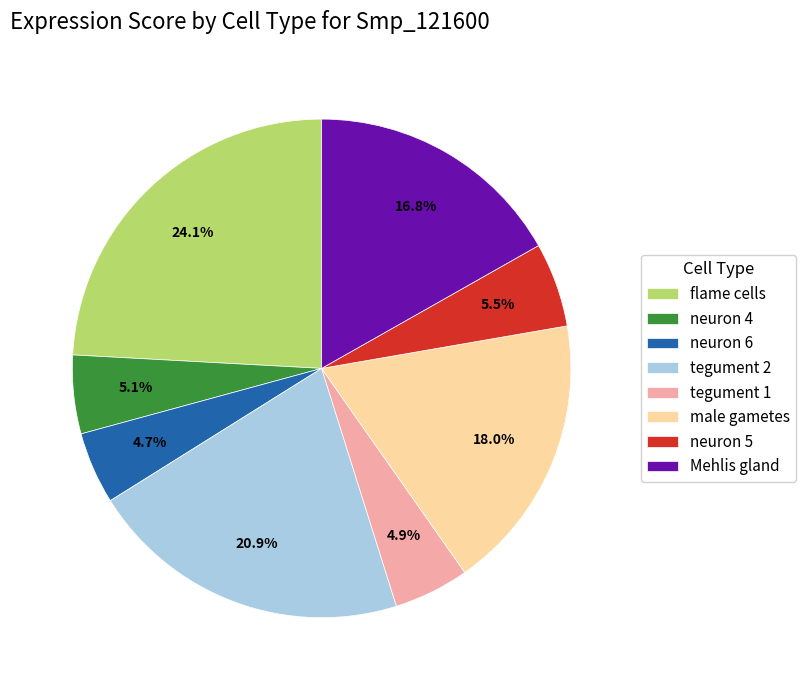

Is the sum of male gametes and neuron 6 greater than half?

No